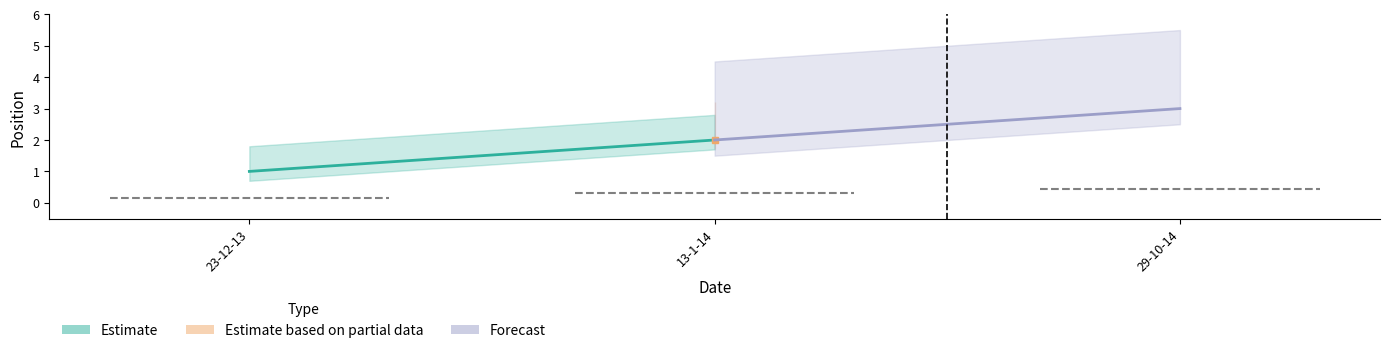

How many values are below 2?

1